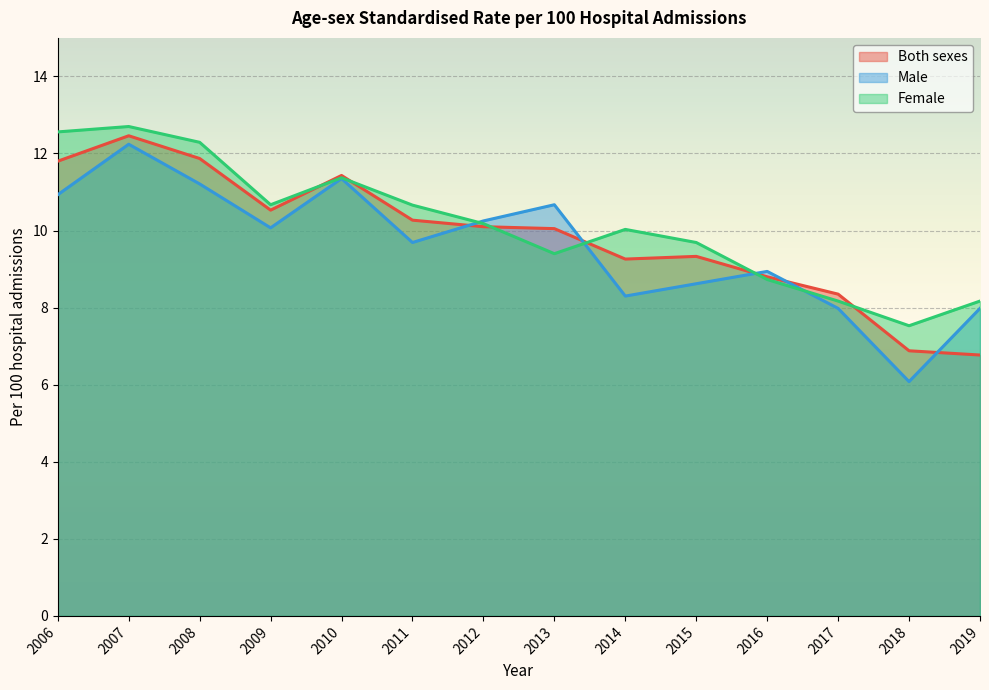

What is the maximum value for Male?

12.2